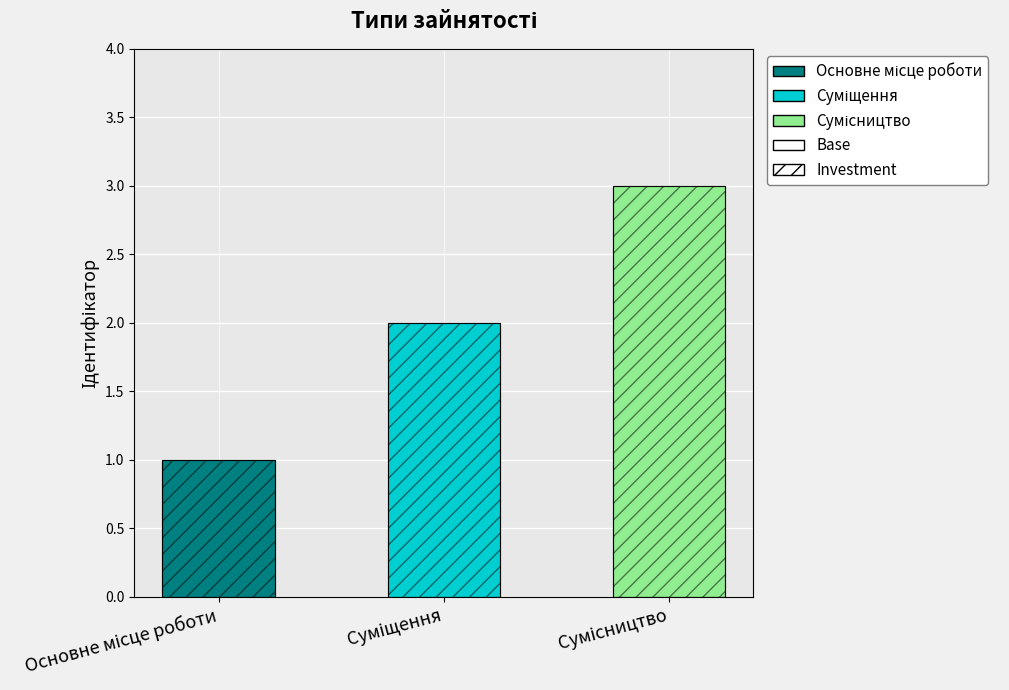

Does the chart contain stacked bars?

No